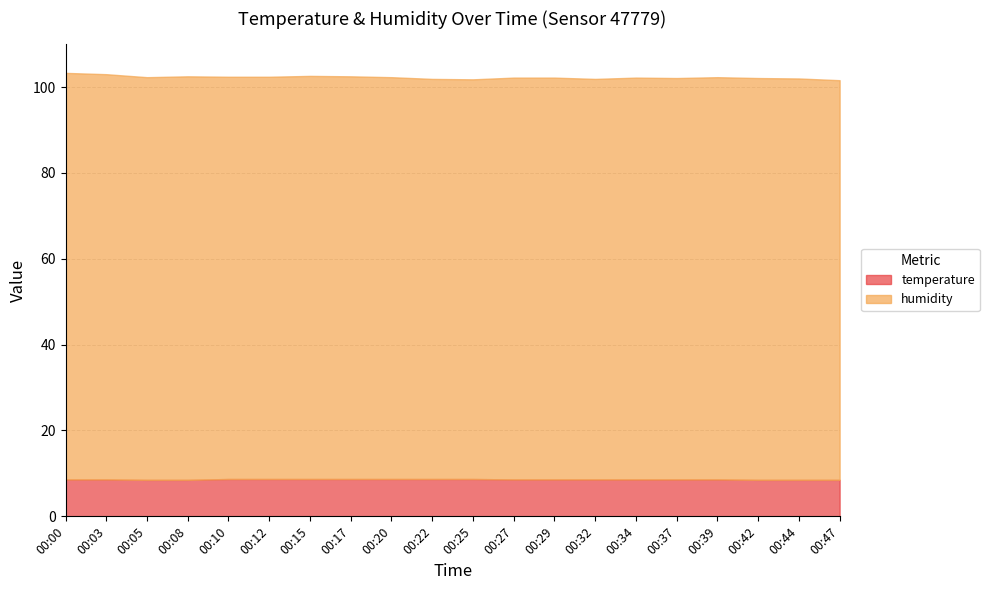

What is the value of the humidity point at the 15th from the left?

93.6